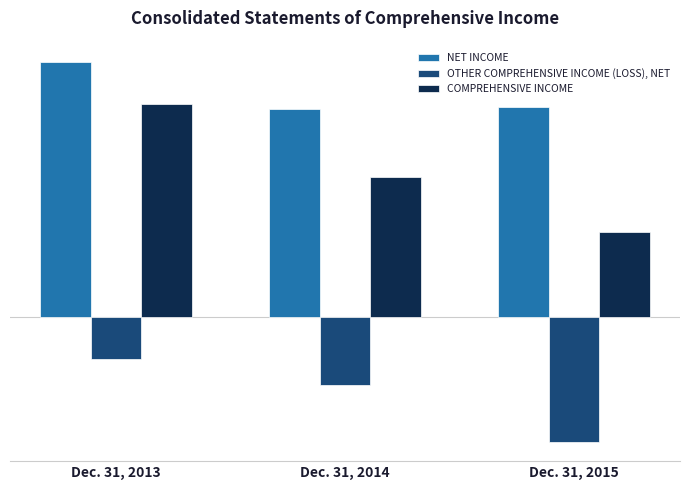

List the labels in order of NET INCOME value, largest first.

Dec. 31, 2013, Dec. 31, 2015, Dec. 31, 2014